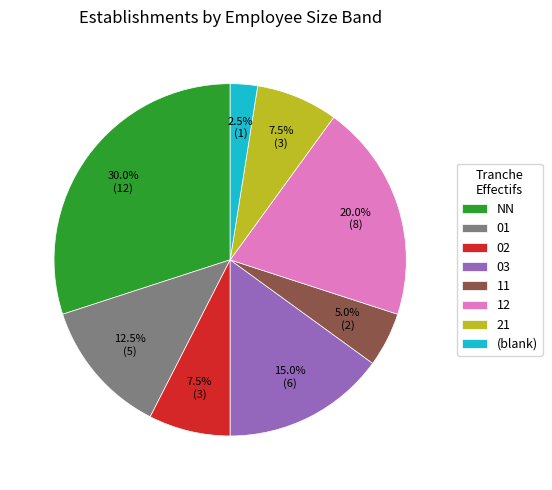

Which category has the smallest portion of the pie?

(blank)